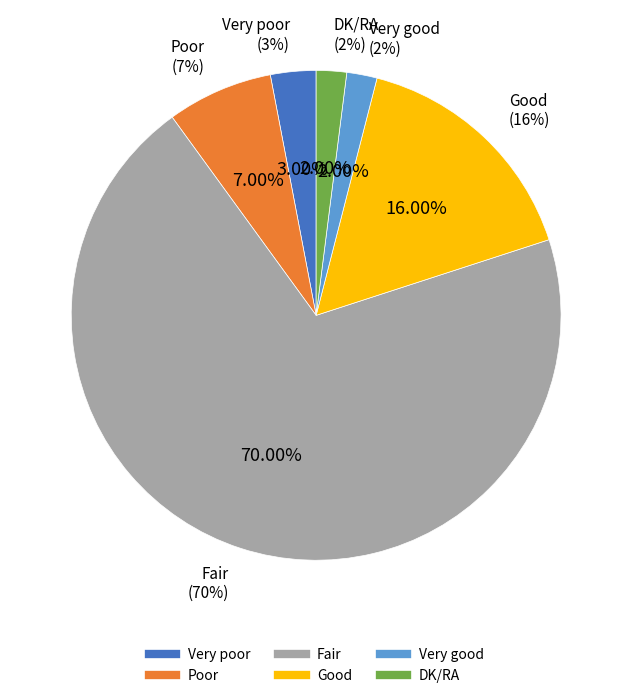

What is the change in value from Good to DK/RA?

-14